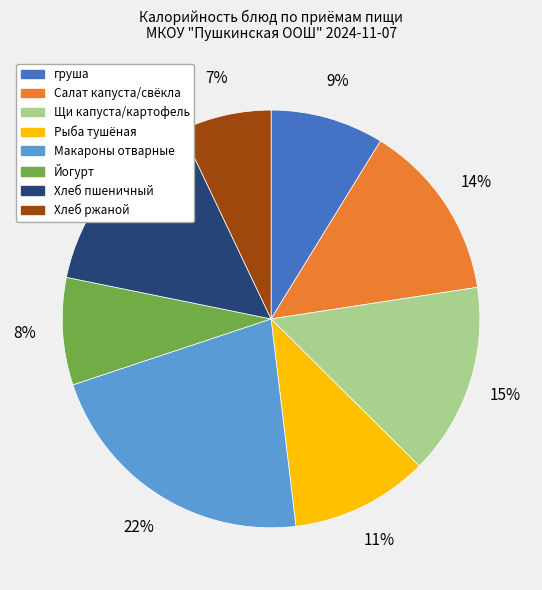

What is the ratio of the value at Салат капуста/свёкла to the value at Рыба тушёная?

1.3